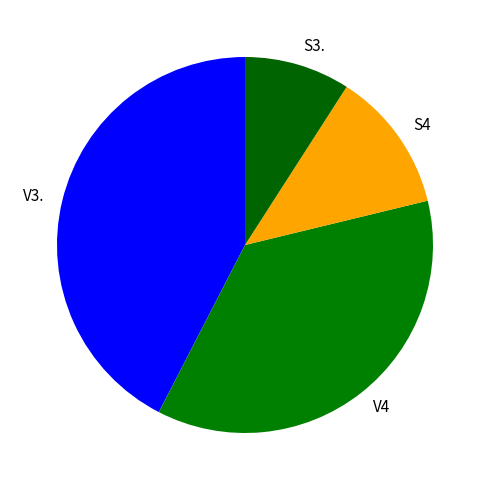

What is the ratio of the value at V3. to the value at S4?

3.5